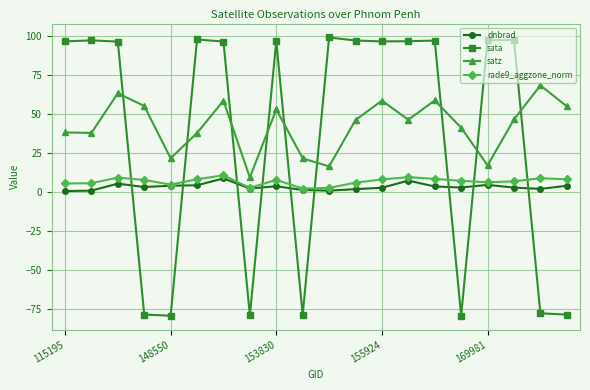

How many distinct data groups are displayed?

4